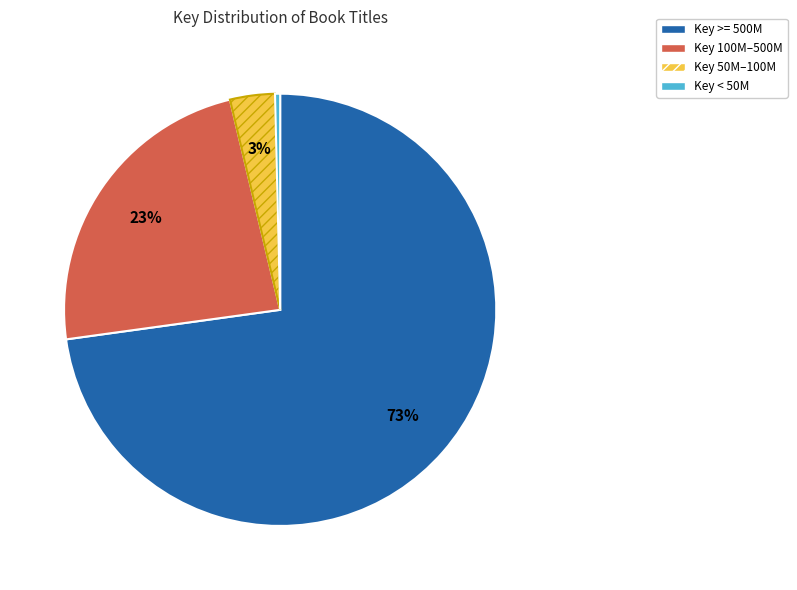

Combined, do Key 50M–100M and Key 100M–500M account for over 50%?

No